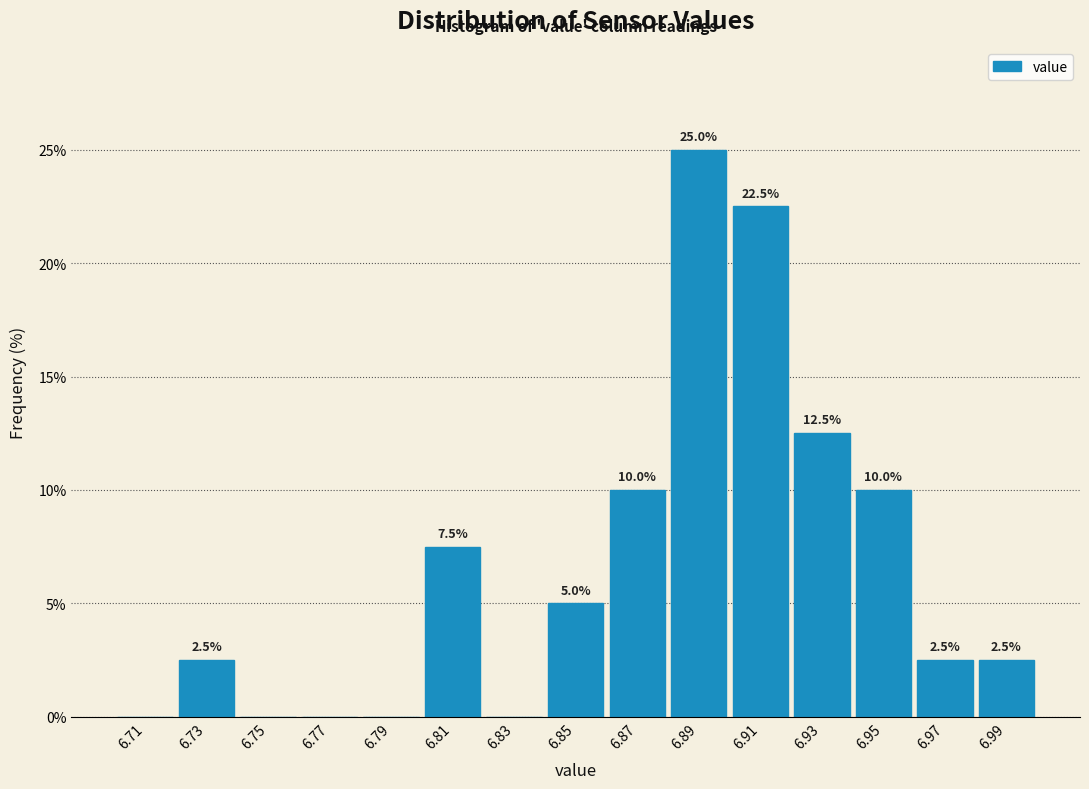

Over which range of the x-axis is the bar tallest?

6.88 to 6.90